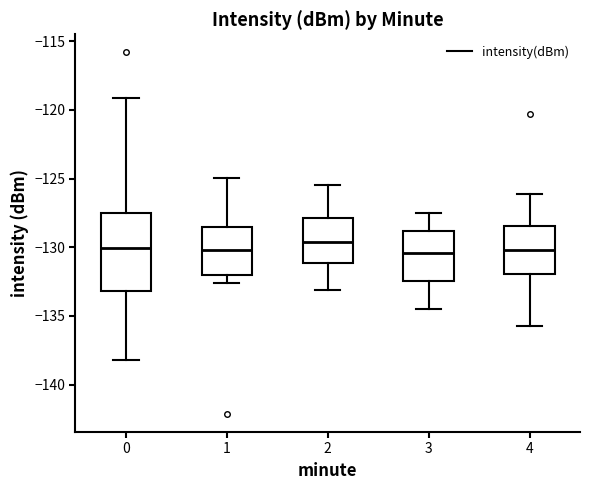

Reading left to right, transcribe this box plot: for each box, give where its median line is, the range the box spans, and where its two whiskers end, as read against the y-axis. The values are not printed on the chart, so give them approximately, as read against the axis.

0: median -130.0, box -133.0 to -127.5, whiskers -138.0 to -119.0
1: median -130.0, box -132.0 to -128.5, whiskers -132.5 to -125.0
2: median -129.5, box -131.0 to -128.0, whiskers -133.0 to -125.5
3: median -130.5, box -132.5 to -129.0, whiskers -134.5 to -127.5
4: median -130.0, box -132.0 to -128.5, whiskers -135.5 to -126.0